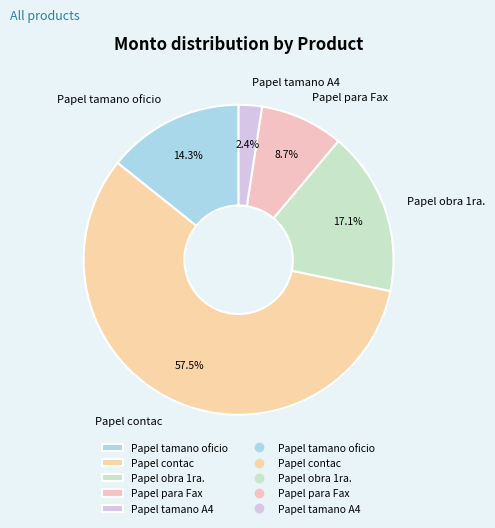

To the nearest percent, what is the difference between the largest and smallest slice percentages?

55%